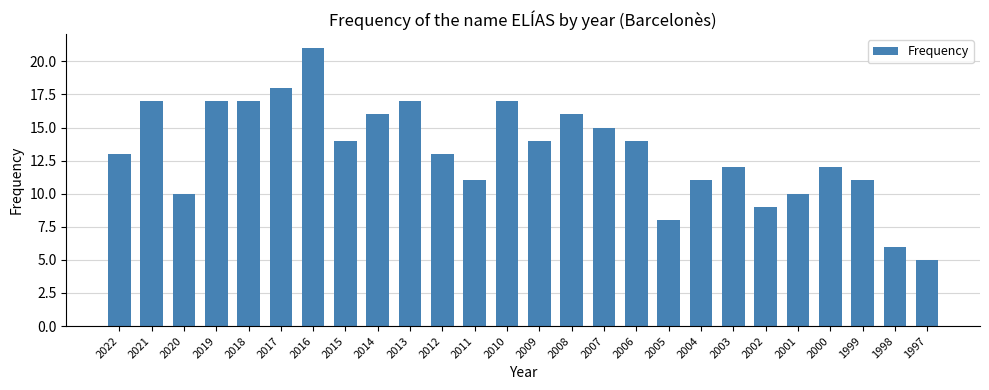

How many bars are there in total?

26